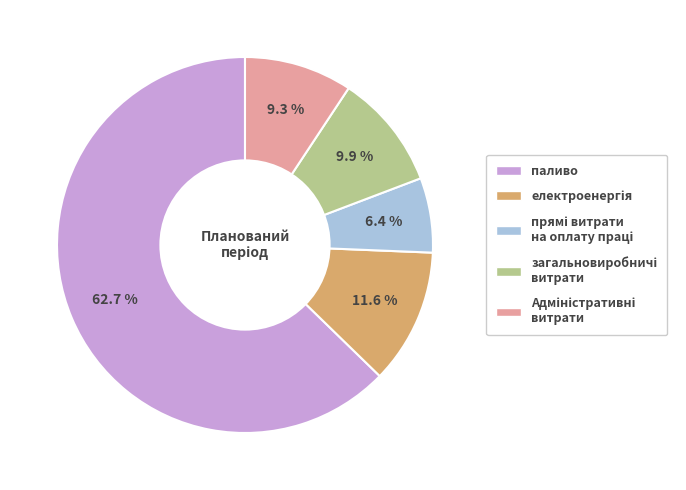

What is the largest slice in the pie chart?

паливо